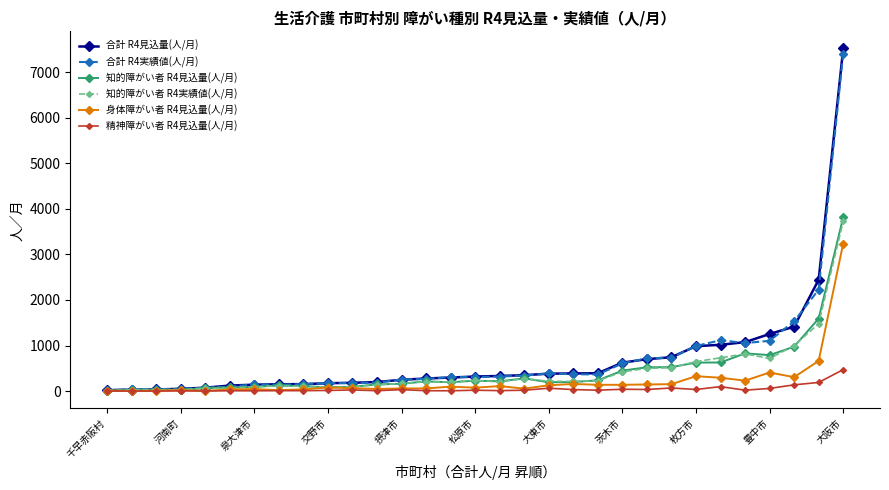

What is the average value of the 知的障がい者 R4実績値(人/月) series?

430